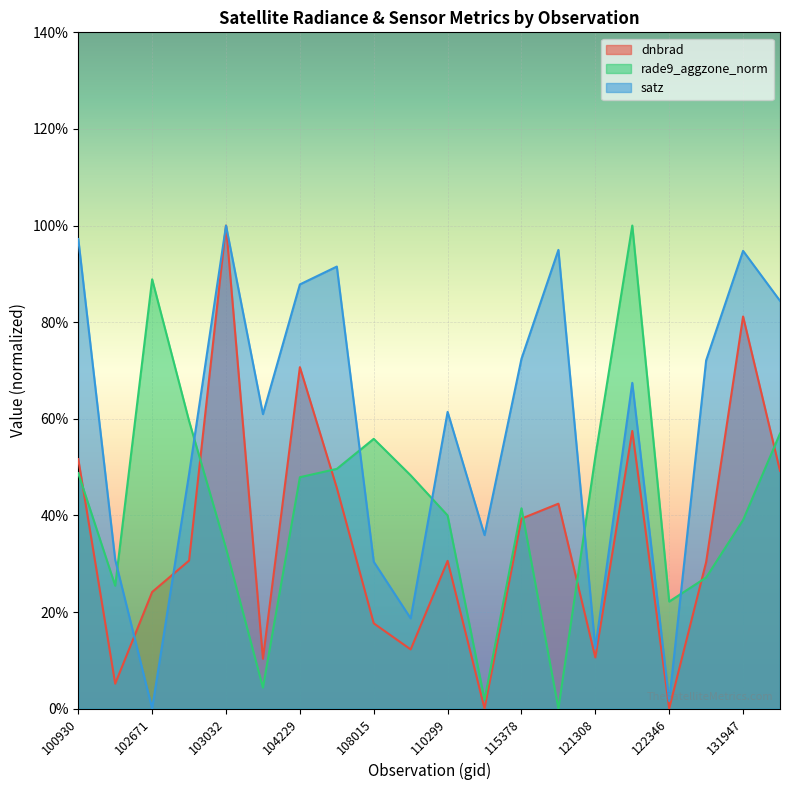

How many lines are shown in the chart?

3